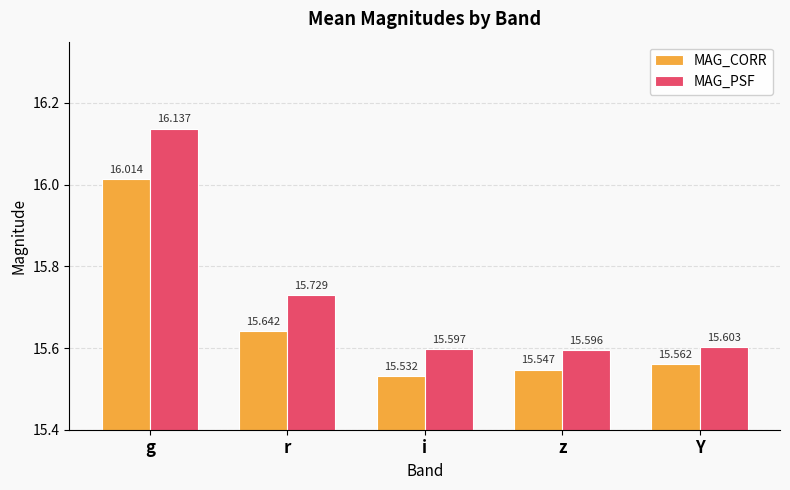

True or false: MAG_CORR has a value of 3.6 at g.

False